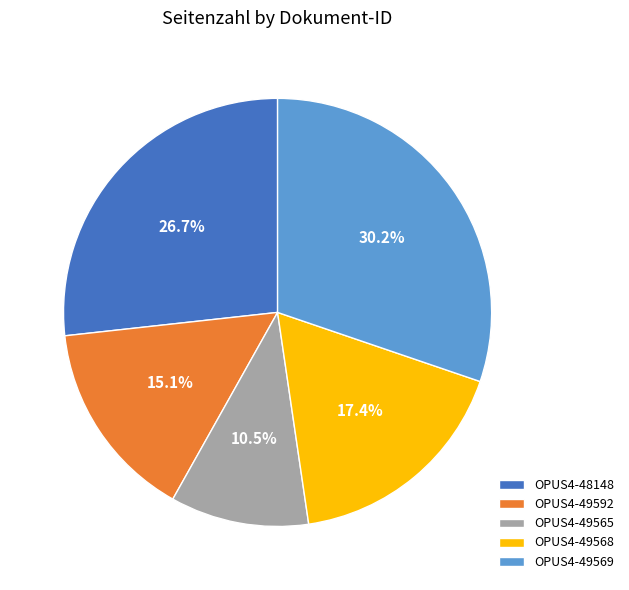

Which has a higher value, OPUS4-49568 or OPUS4-48148?

OPUS4-48148